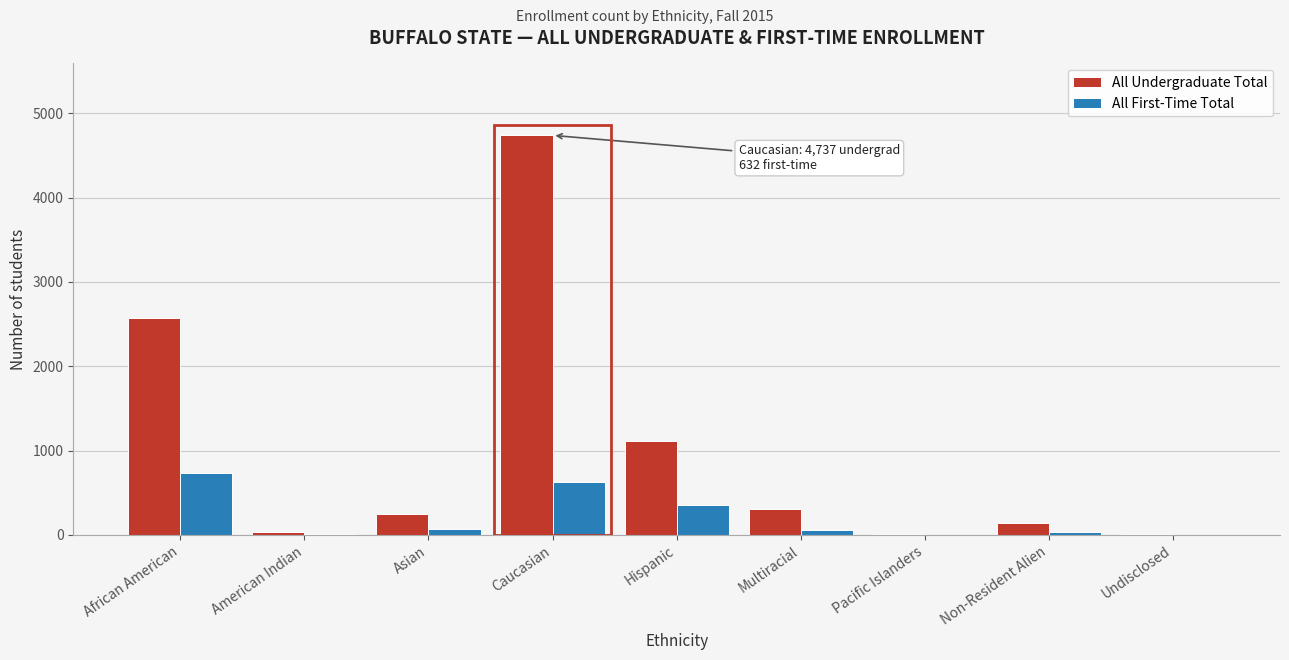

The value of All Undergraduate Total at Caucasian is 4737. True or false?

True